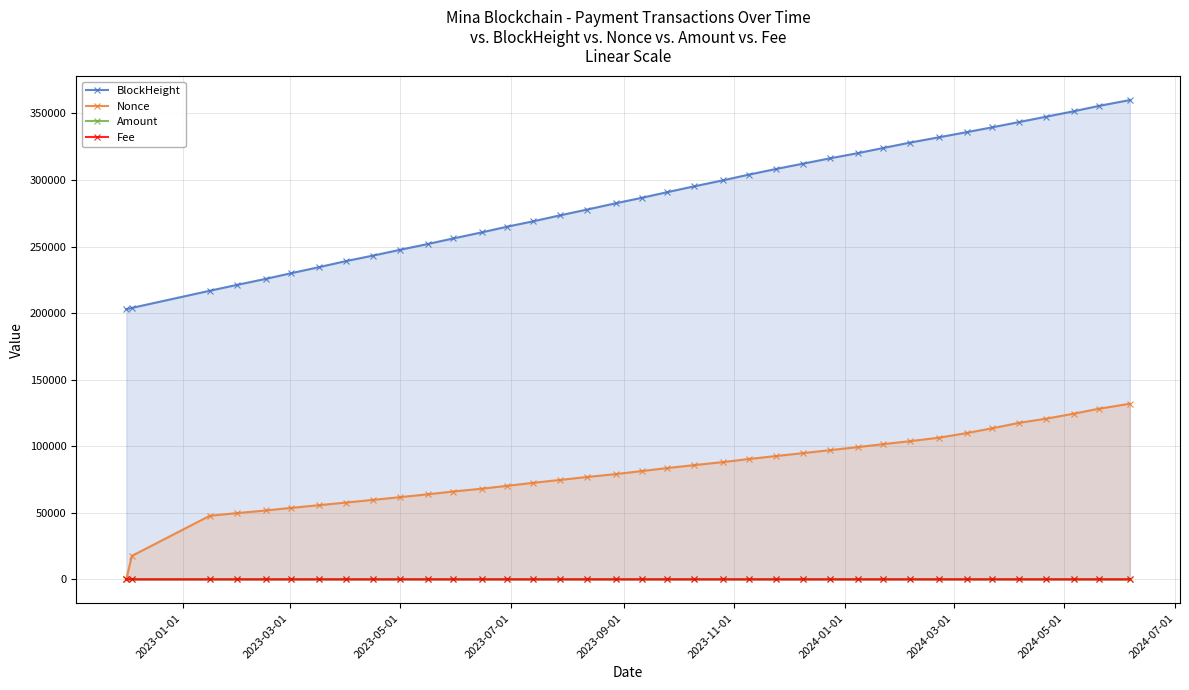

Which series has the widest spread of values?

BlockHeight